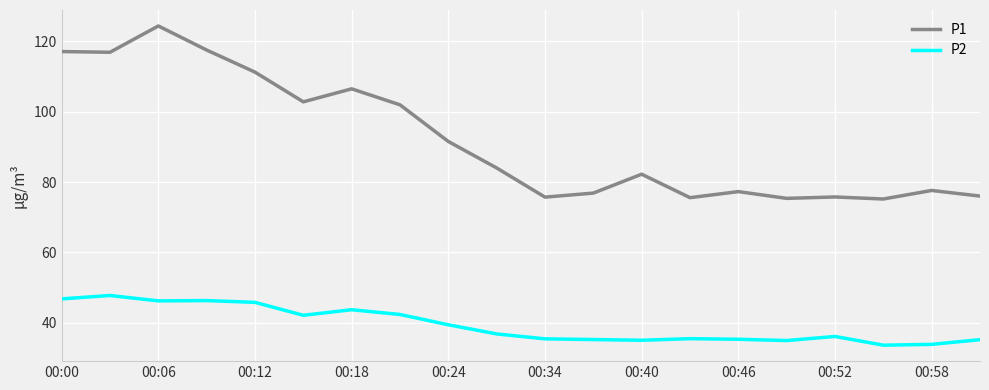

Which series has the largest total across all categories?

P1